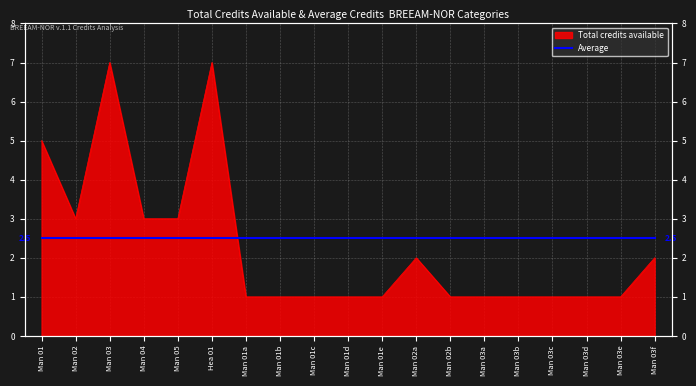

Which has a higher value, Man 03 or Man 01a?

Man 03